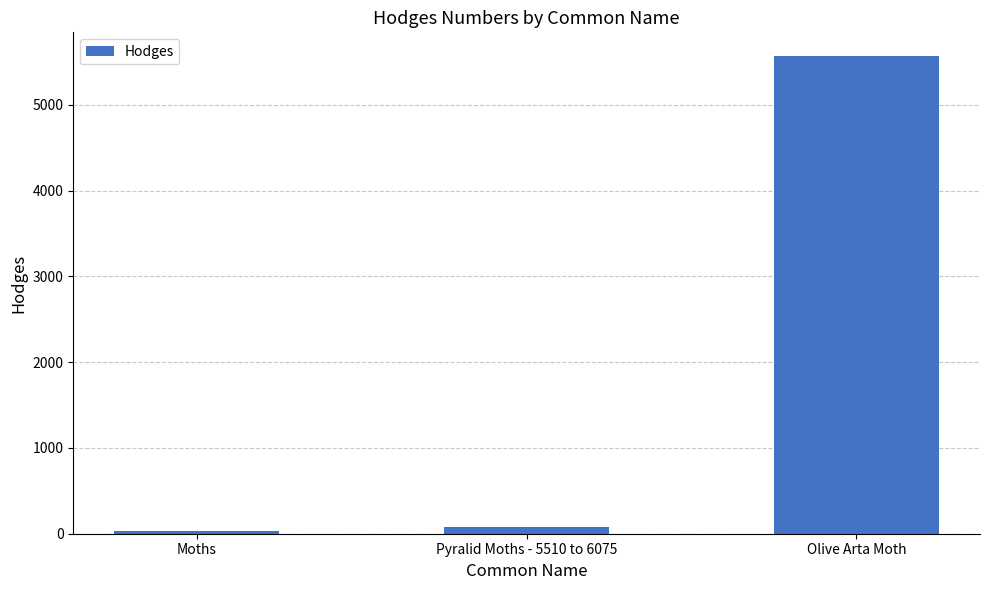

Reading left to right, extract all data points from this chart.

Moths=29.0	Pyralid Moths - 5510 to 6075=80.1	Olive Arta Moth=5568.0